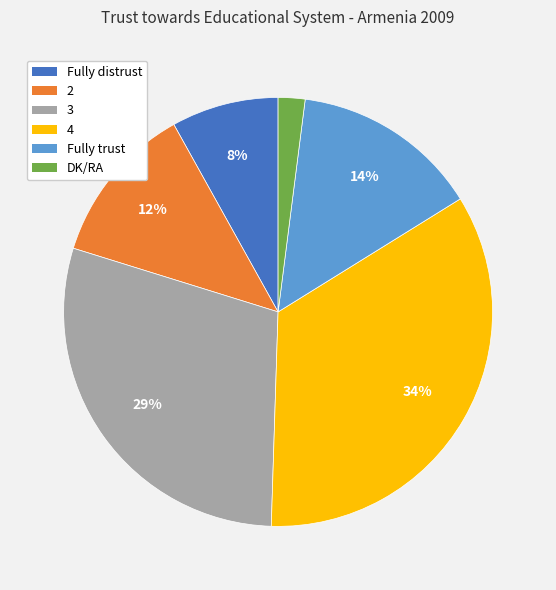

Rank the categories by value from lowest to highest.

DK/RA, Fully distrust, 2, Fully trust, 3, 4